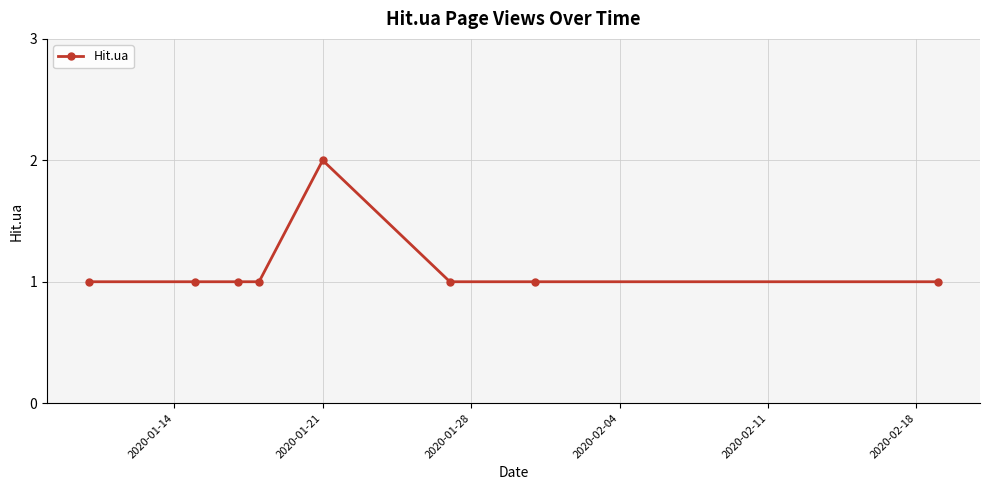

True or false: there are more than 0 points higher than both neighbors.

True